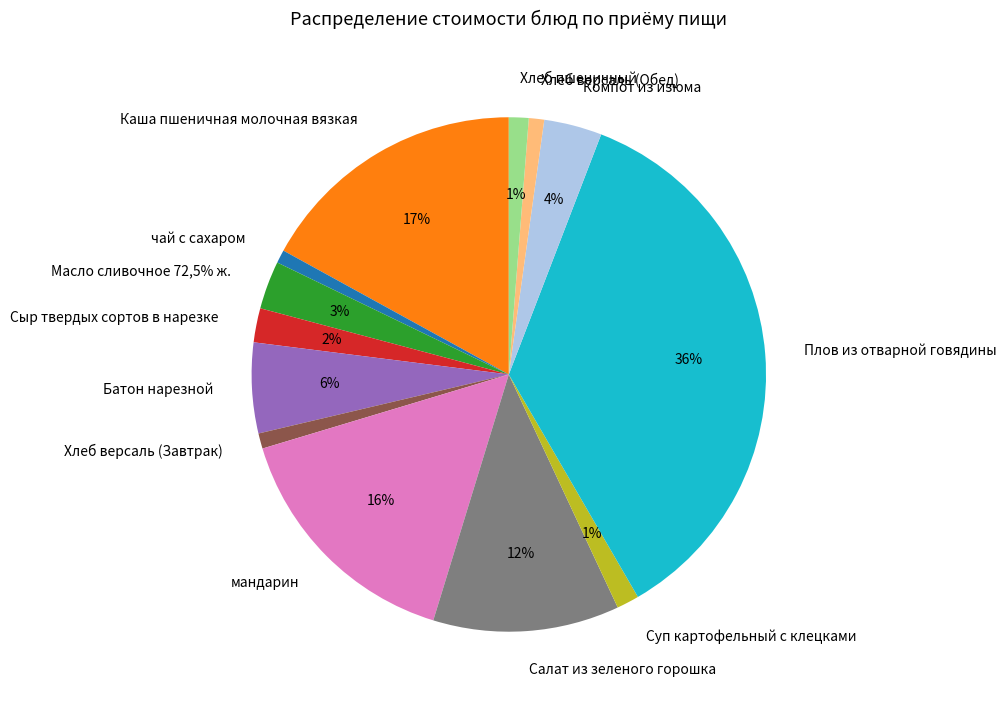

What percentage is NOT represented by Хлеб версаль (Обед)?

99.0%